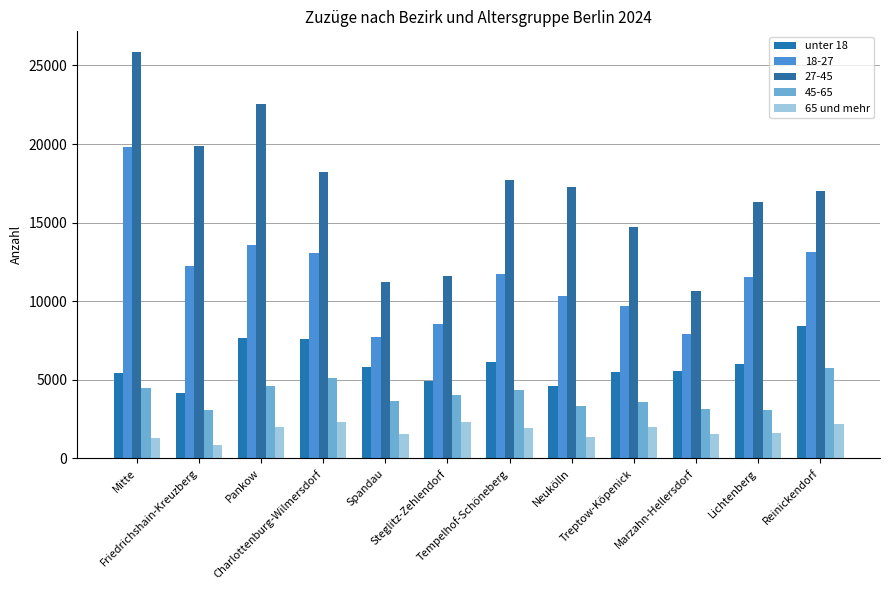

The value of 65 und mehr at Mitte is 1269. True or false?

True